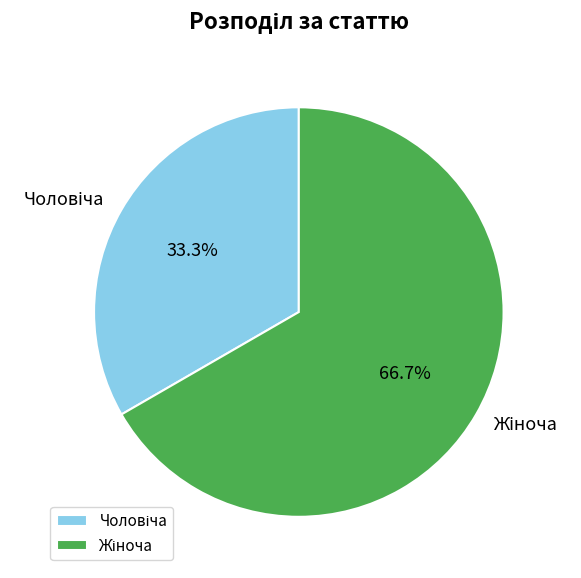

Is there any slice that represents more than half of the pie?

Yes